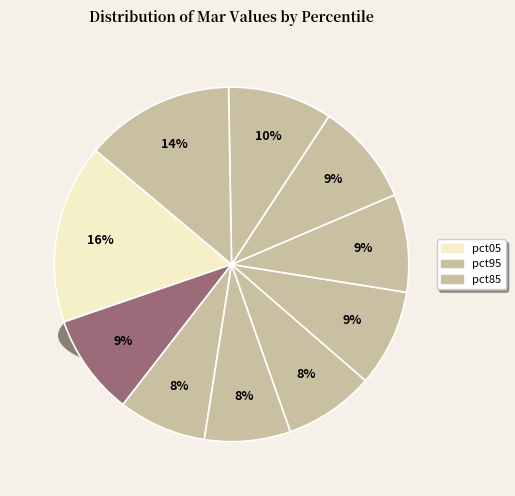

To the nearest percent, what portion does pct95 represent?

14%